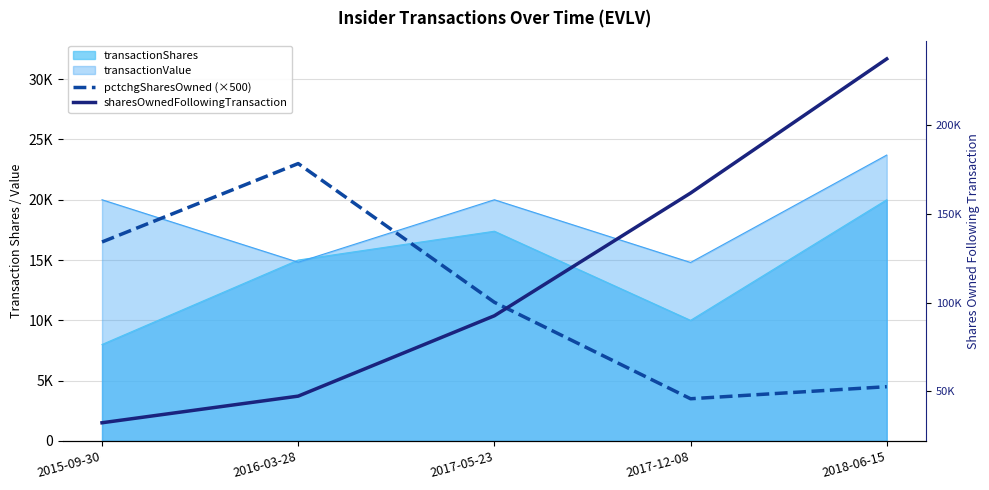

What is the difference between the second highest and minimum values in the sharesOwnedFollowingTransaction series?

129338